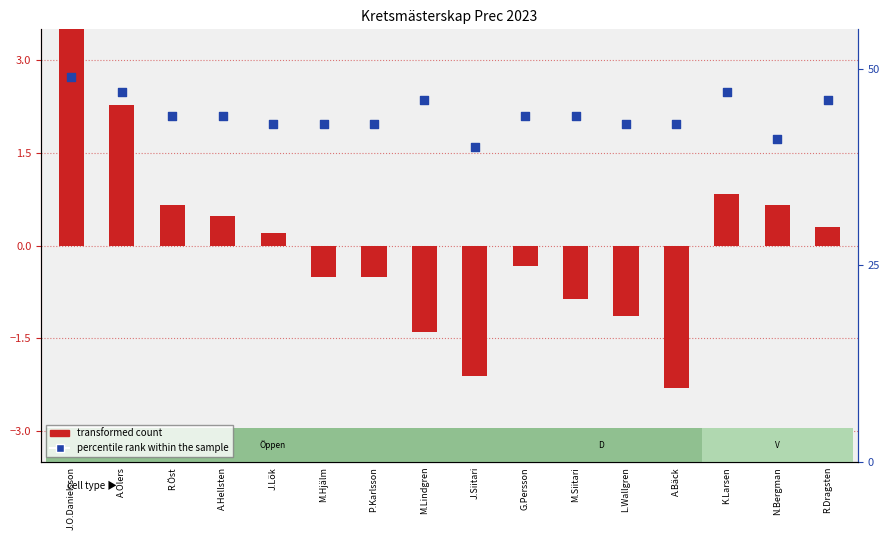

Which series contains the highest Y value?

percentile rank within the sample